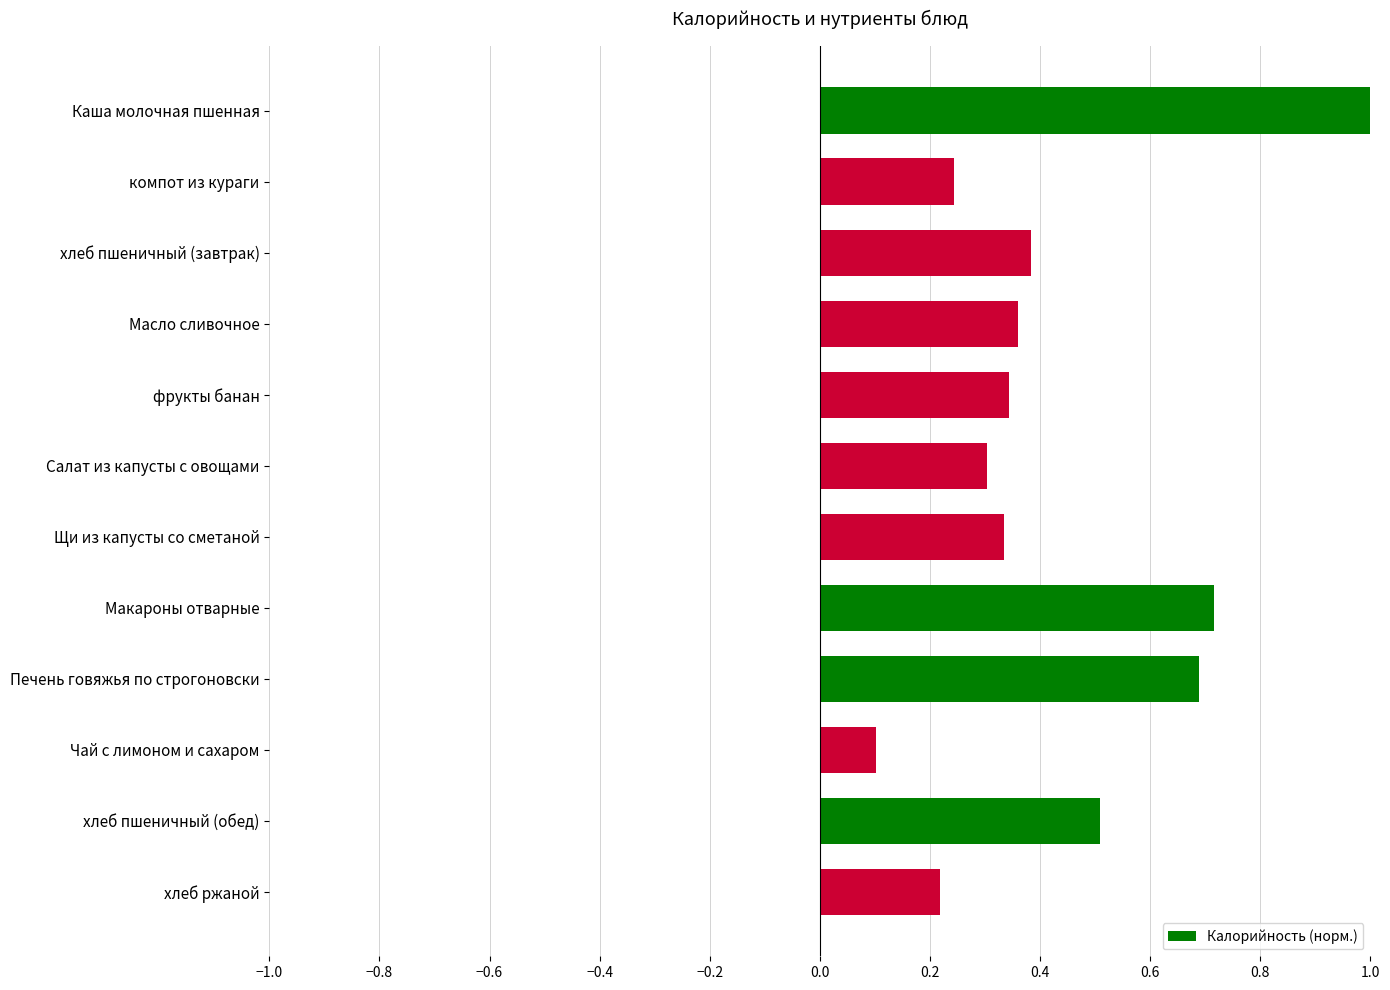

What is the difference between the second highest and minimum values?

0.6